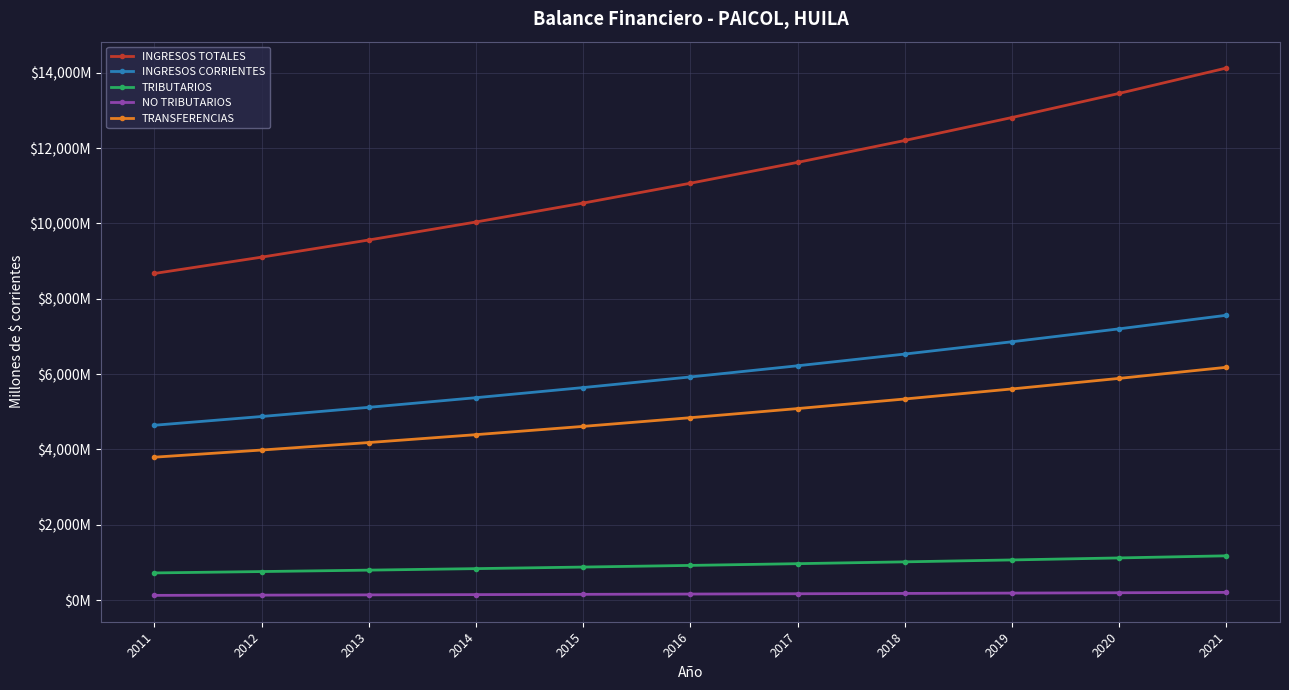

True or false: INGRESOS CORRIENTES and TRANSFERENCIAS intersect in this chart.

False